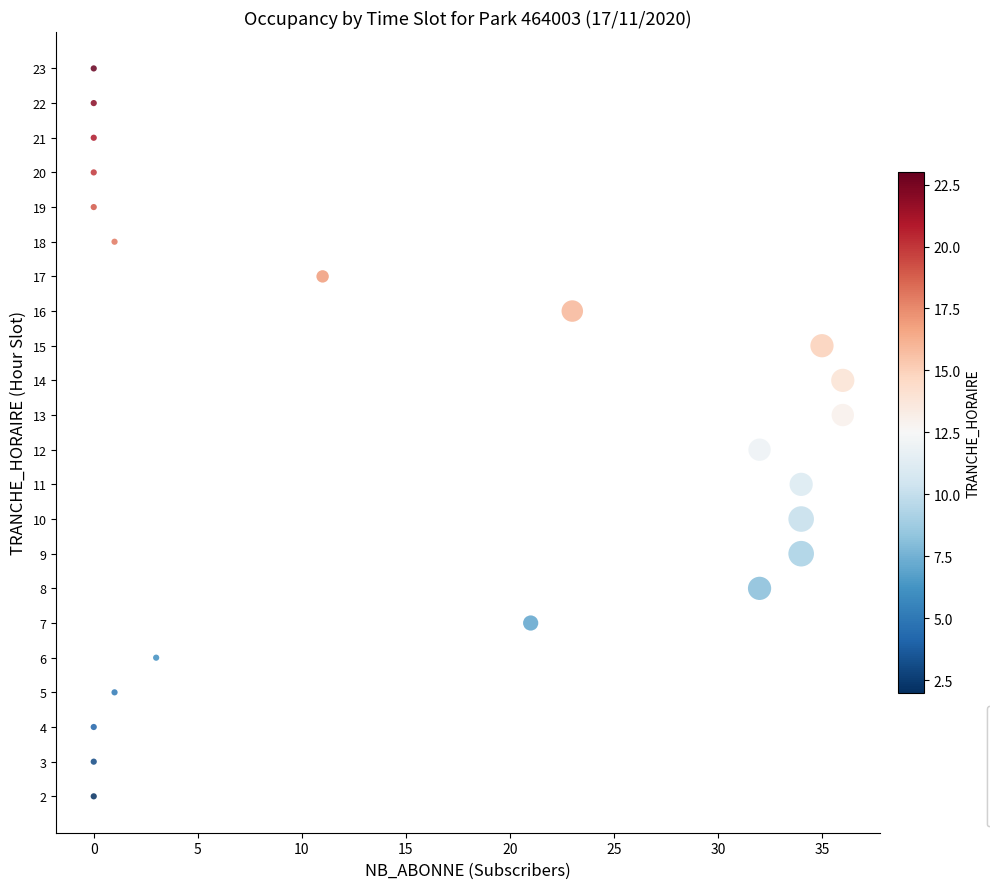

What is the range of Y values (max minus min)?

21